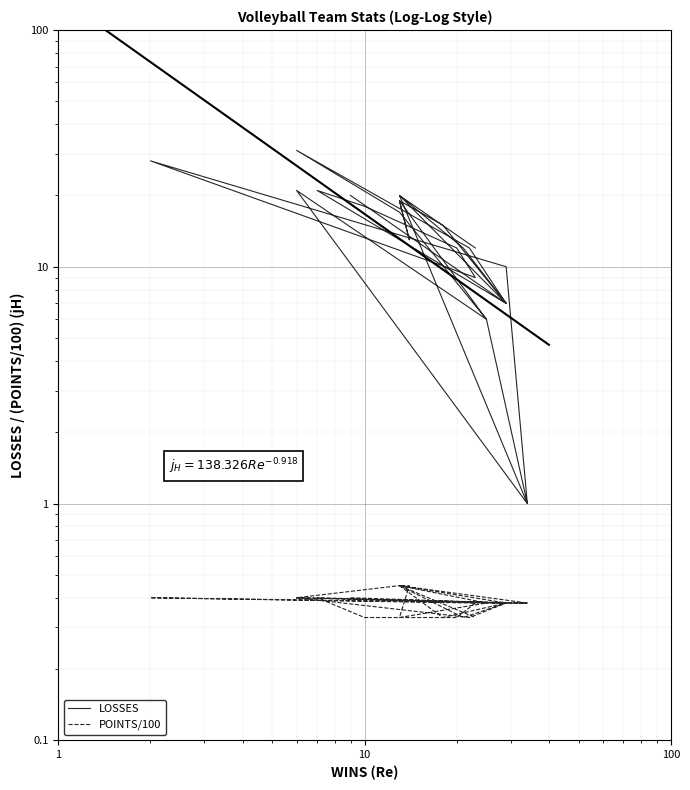

Reading left to right, list all the values displayed in this chart.

LOSSES: 20.0	7.0	12.0	31.0	17.0	6.0	1.0	21.0	6.0	19.0	13.0	19.0	15.0	7.0	21.0	18.0	12.0	9.0	28.0	10.0	1.0	20.0	7.0	12.0	20.0	12.0
POINTS/100: 0.4	0.4	0.3	0.4	0.5	0.4	0.4	0.4	0.4	0.3	0.5	0.5	0.3	0.4	0.4	0.3	0.3	0.4	0.4	0.4	0.4	0.5	0.4	0.3	0.5	0.3